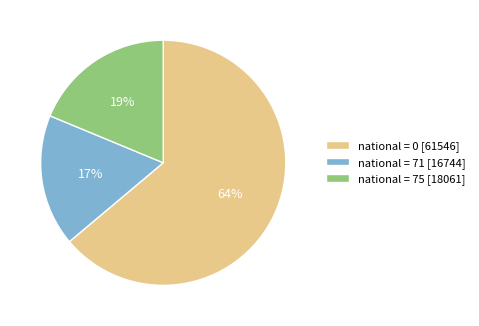

Which slice represents more than half of the pie?

national = 0 [61546]